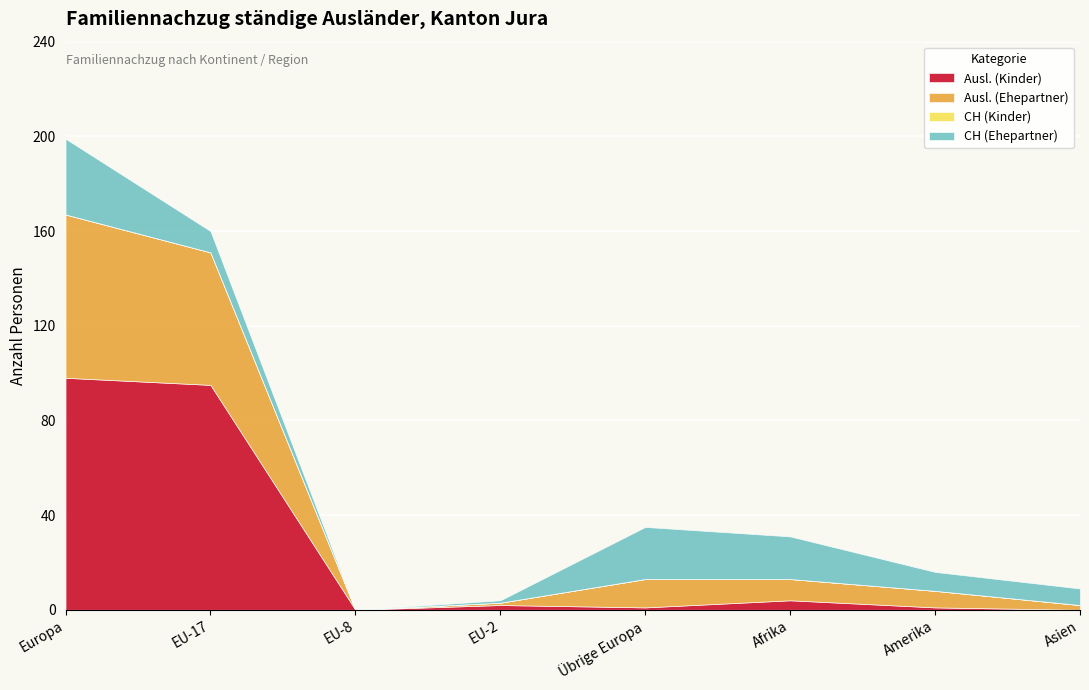

What is the value of the Familiennachzug zu Ausländer/-in (Ehepartner) point at the 2nd from the left?

56